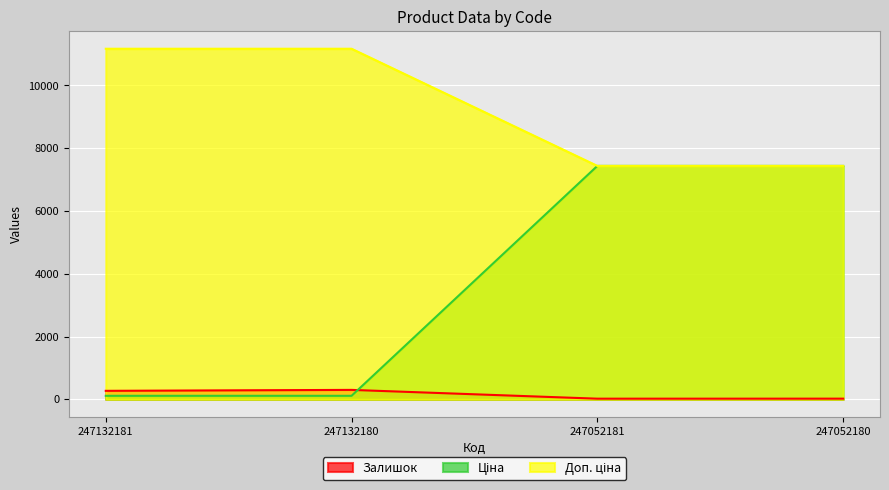

True or false: Ціна and Залишок cross at least once.

False